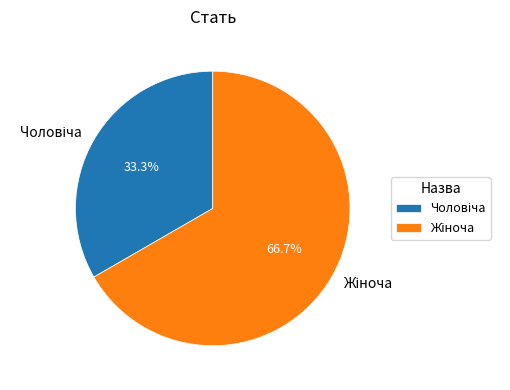

Does any single category account for the majority?

Yes